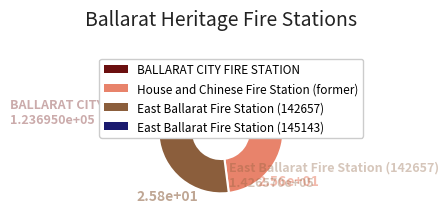

Which category has the smallest portion of the pie?

BALLARAT CITY FIRE STATION